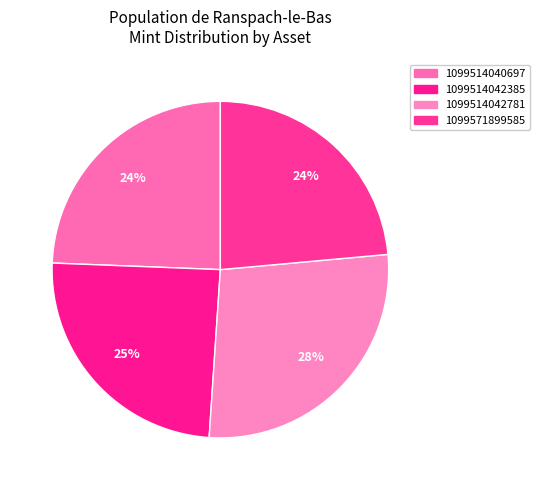

What is the largest slice in the pie chart?

1099514042781